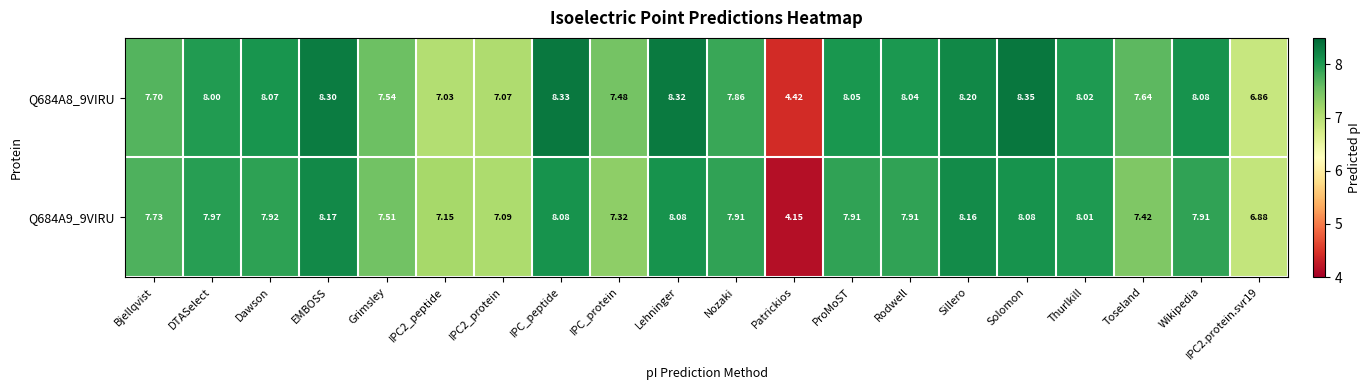

Is the value of Q684A8_9VIRU at Sillero greater than the value of Q684A9_9VIRU at Nozaki?

Yes